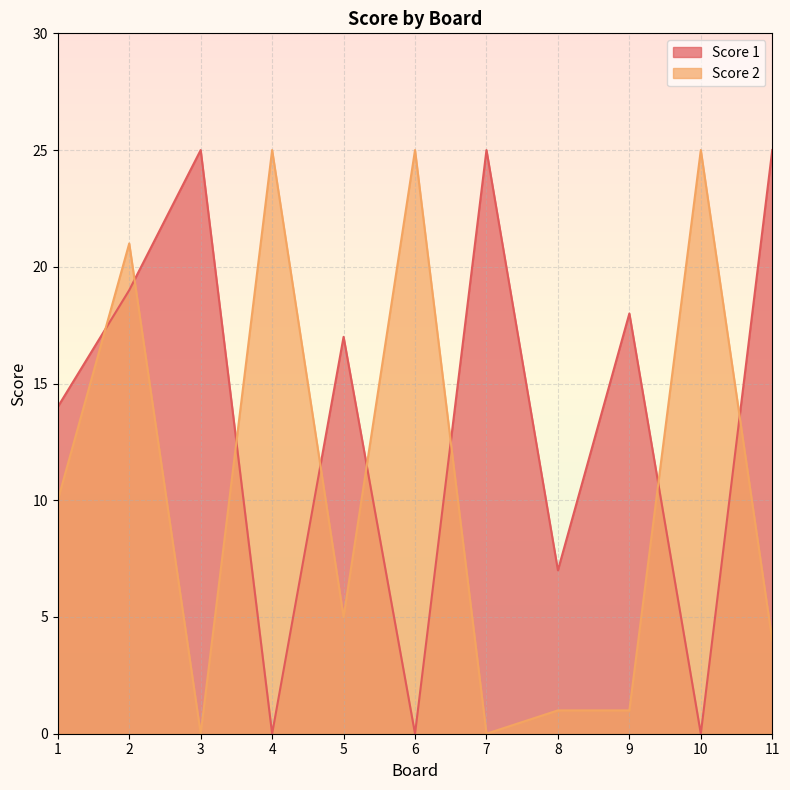

At which category does Score 2 reach its first local peak?

2